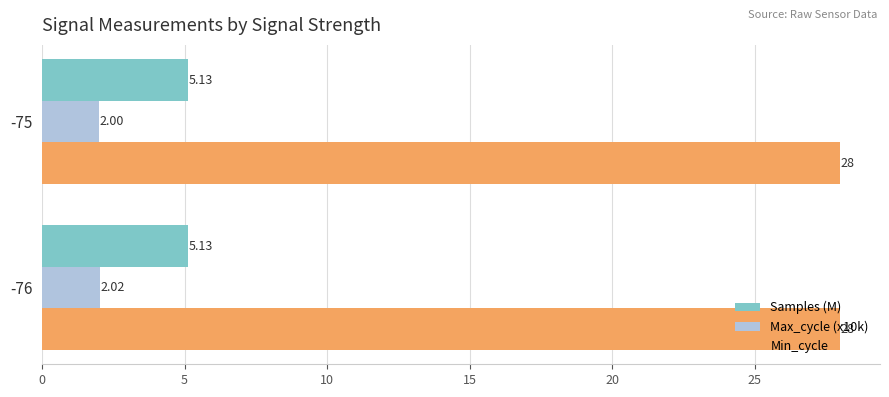

Which series has the widest spread of values?

Max_cycle (x10k)